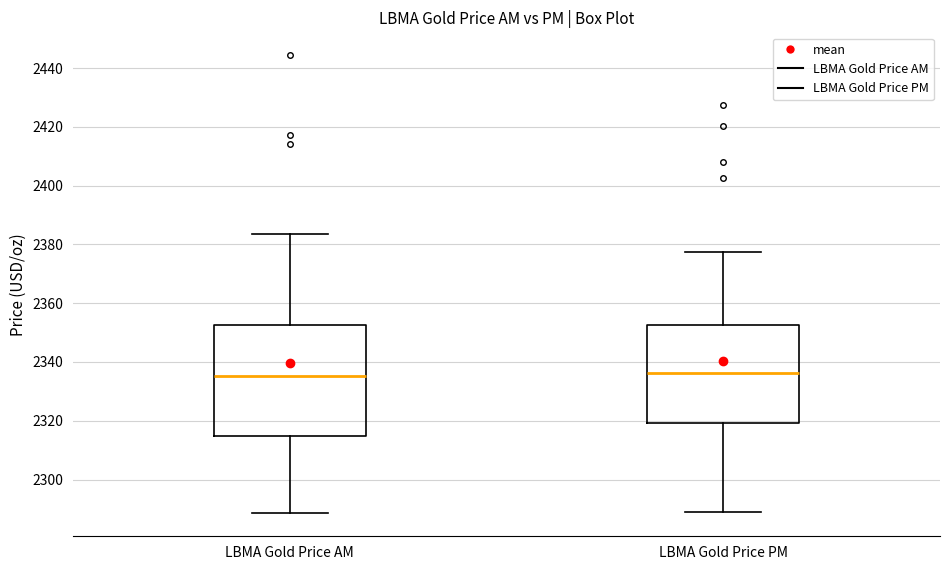

Comparing the boxes themselves (not the whiskers), which one is the tallest?

LBMA Gold Price AM